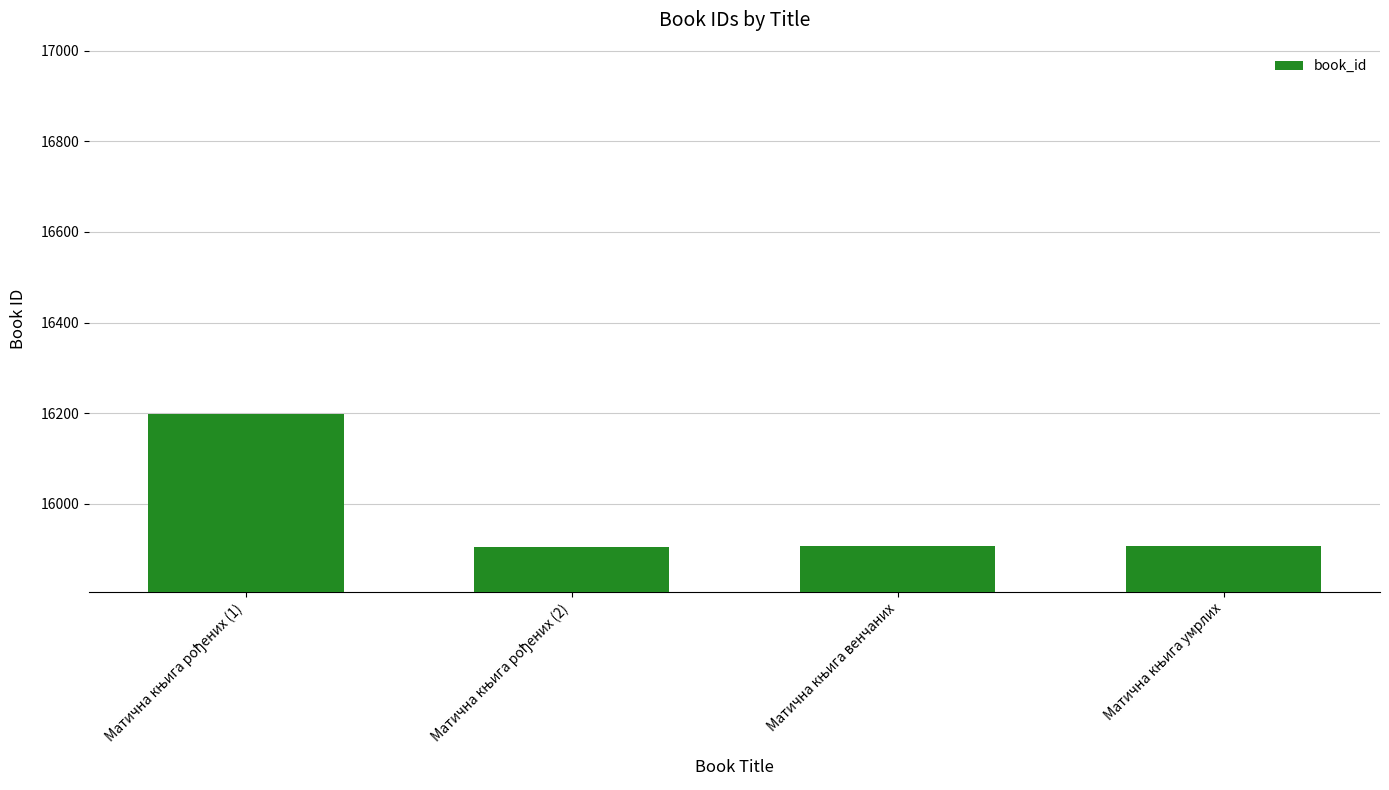

What is the greatest value displayed?

16199